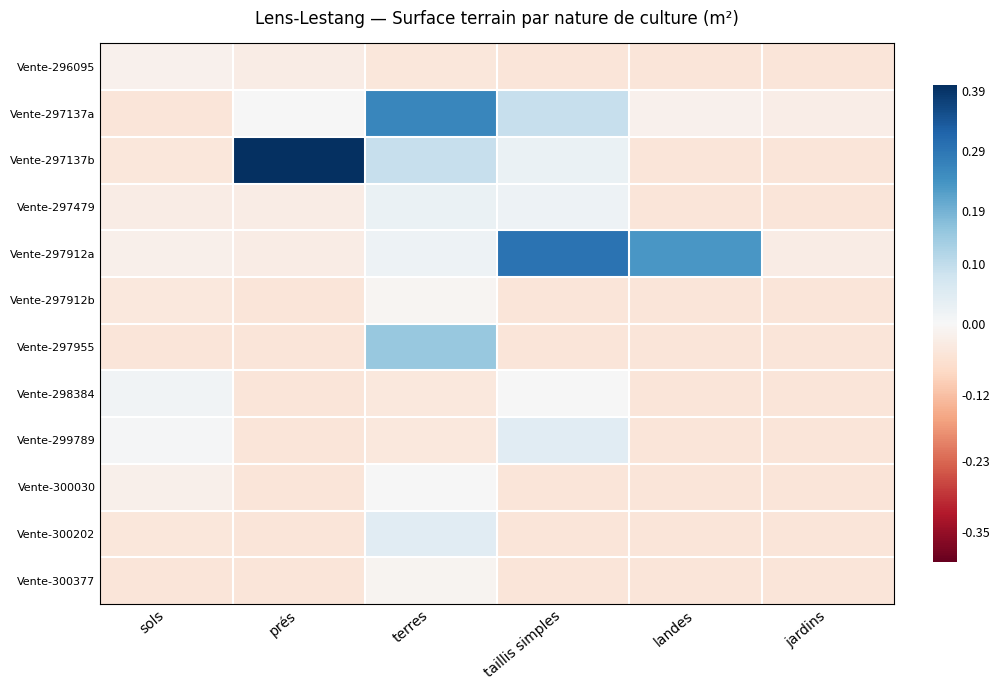

At how many categories does at least one series exceed 0?

5